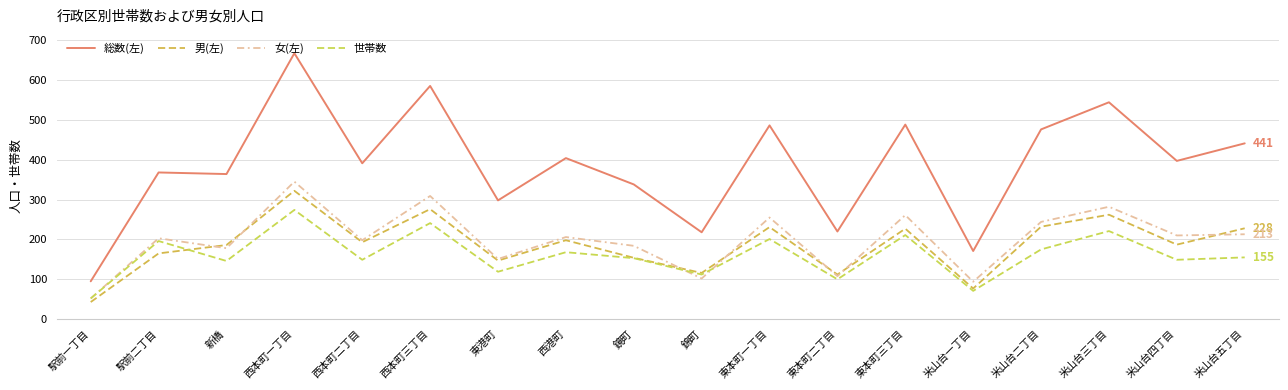

What is the label of the 1st point from the left?

駅前一丁目